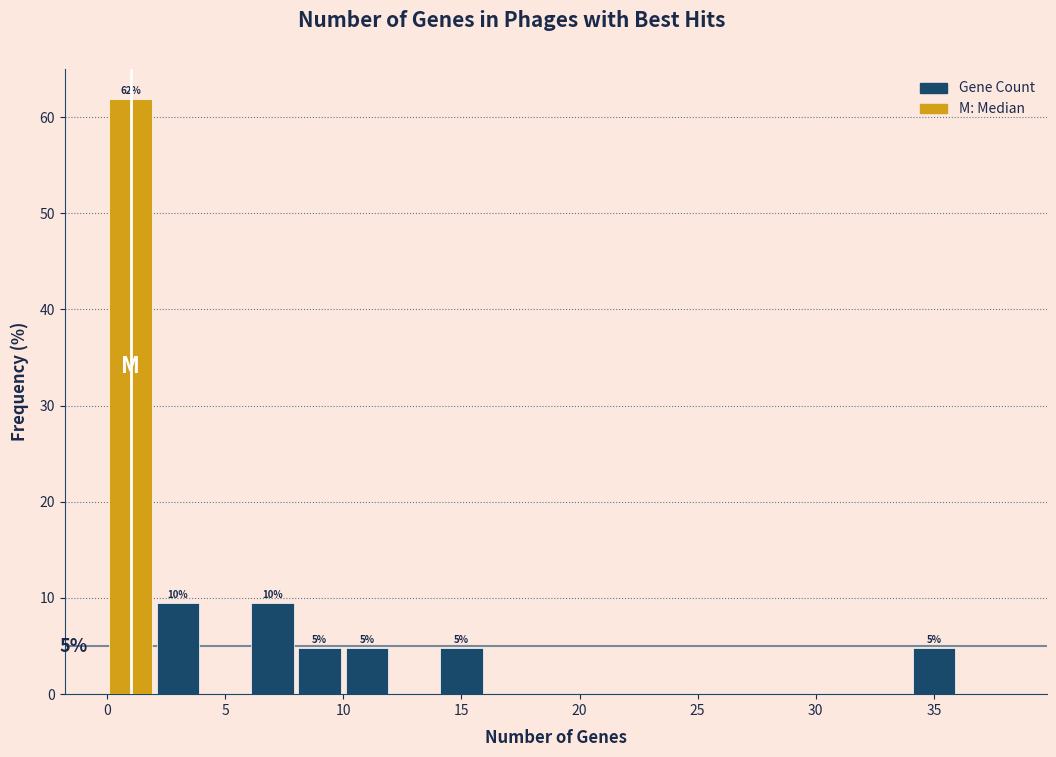

Over which range of the x-axis is the bar tallest?

0 to 2